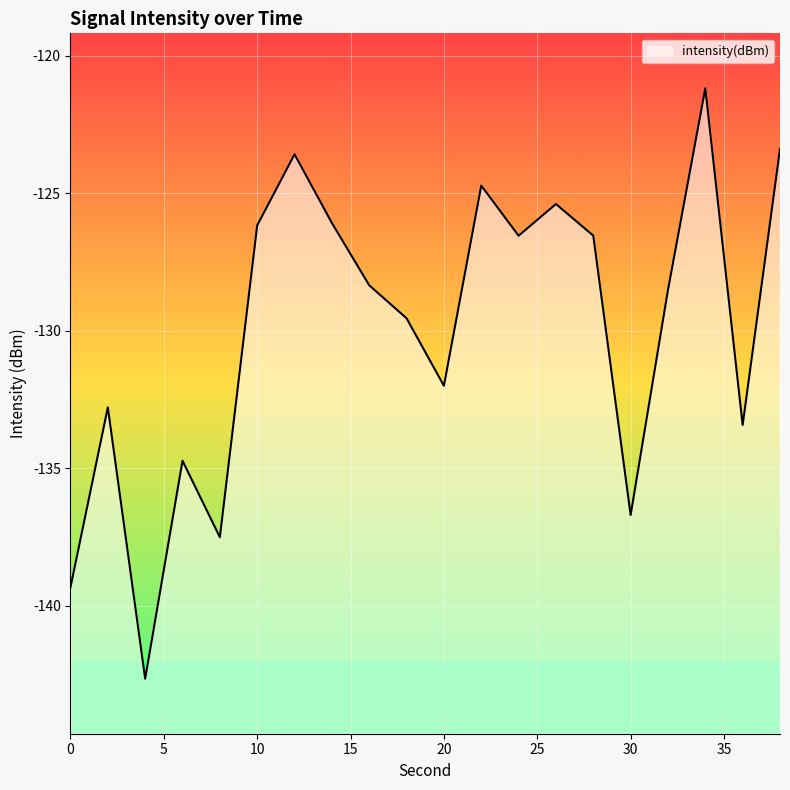

Reading right to left, what are all the values shown in this chart?

-123.4	-133.4	-121.2	-128.5	-136.7	-126.5	-125.4	-126.5	-124.7	-132.0	-129.5	-128.3	-126.1	-123.6	-126.2	-137.5	-134.7	-142.6	-132.8	-139.3